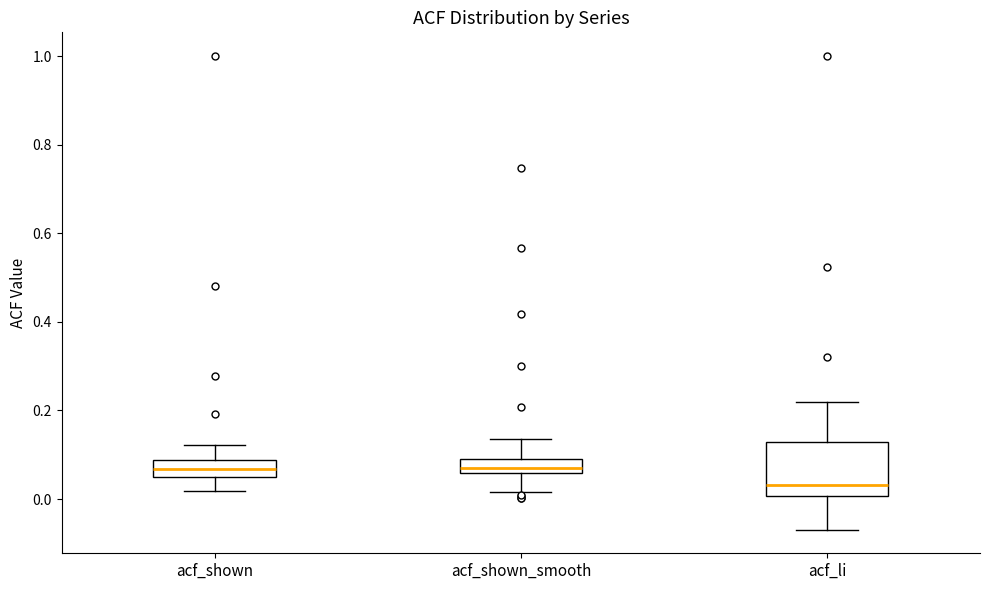

Reading left to right, transcribe this box plot: for each box, give where its median line is, the range the box spans, and where its two whiskers end, as read against the y-axis. The values are not printed on the chart, so give them approximately, as read against the axis.

acf_shown: median 0.06, box 0.04 to 0.08, whiskers 0.02 to 0.12
acf_shown_smooth: median 0.08 (inside the box), box 0.06 to 0.08, whiskers 0.02 to 0.14
acf_li: median 0.04, box 0.00 to 0.12, whiskers -0.06 to 0.22